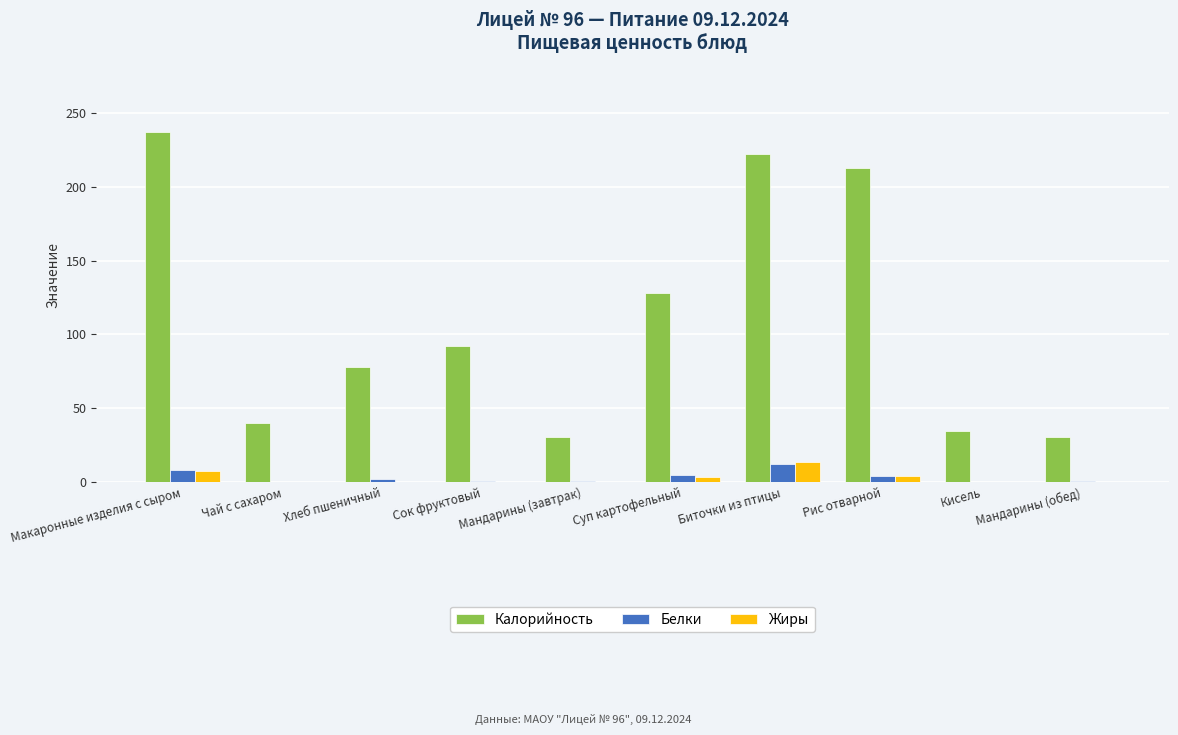

Between Хлеб пшеничный and Кисель, which series saw the biggest shift?

Калорийность